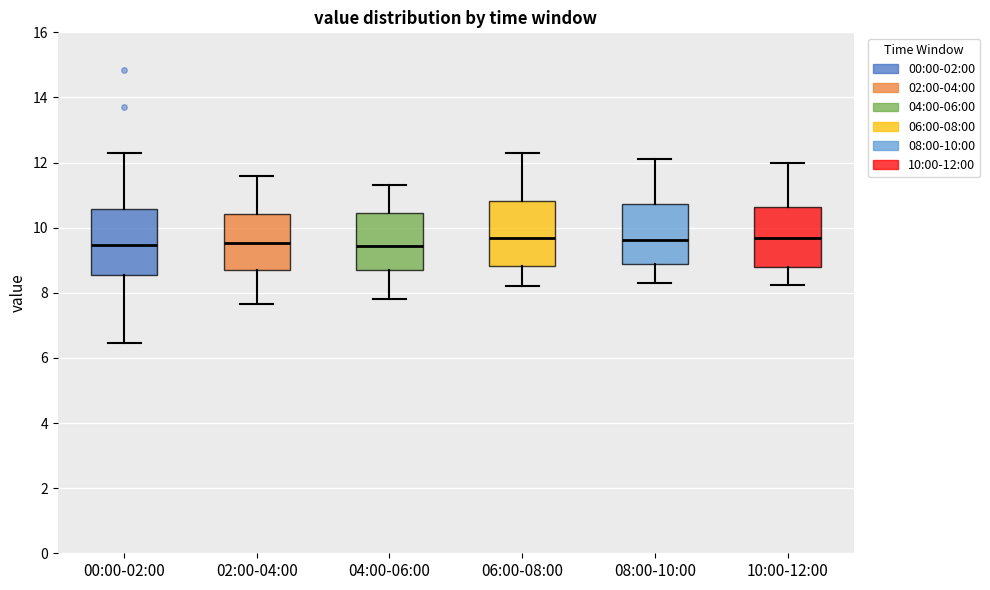

Where does the lower whisker of the box for 02:00-04:00 end on the y-axis? The values are not printed on the chart, so give them approximately, as read against the axis.

7.6